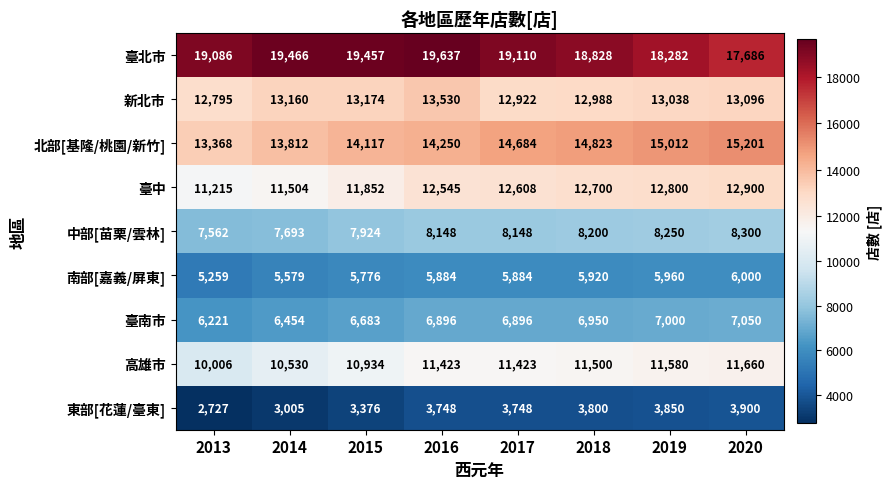

Rank the series at 2013 from lowest to highest value.

東部[花蓮/臺東], 南部[嘉義/屏東], 臺南市, 中部[苗栗/雲林], 高雄市, 臺中, 新北市, 北部[基隆/桃園/新竹], 臺北市